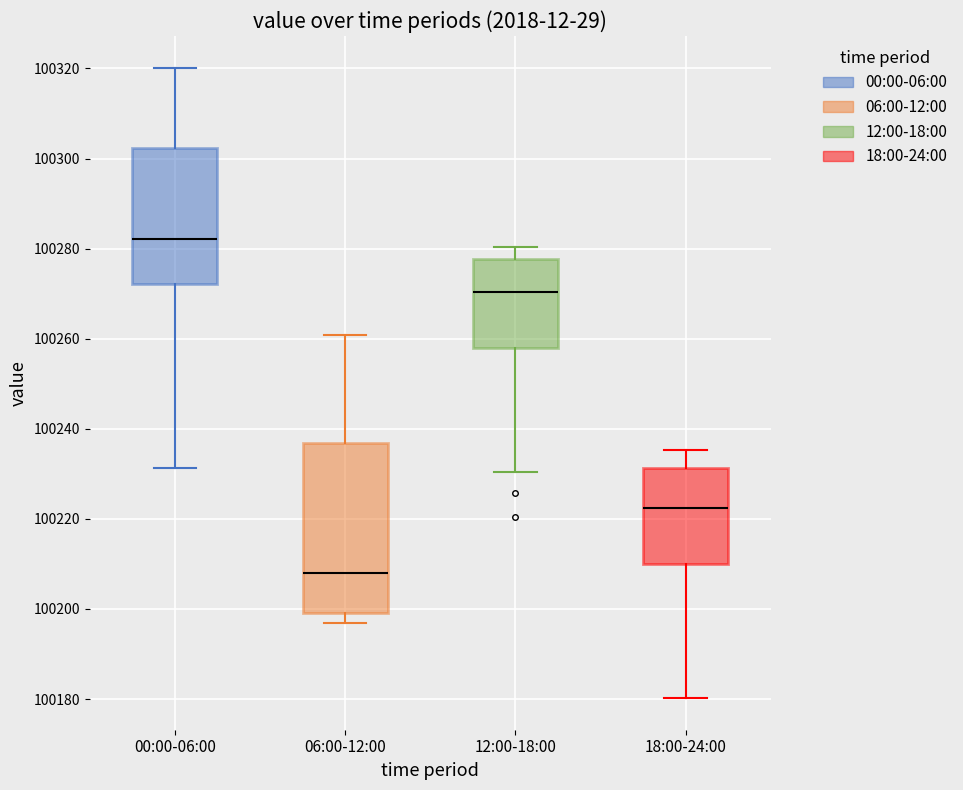

Which box is the tallest, from its lower edge to its upper edge?

06:00-12:00